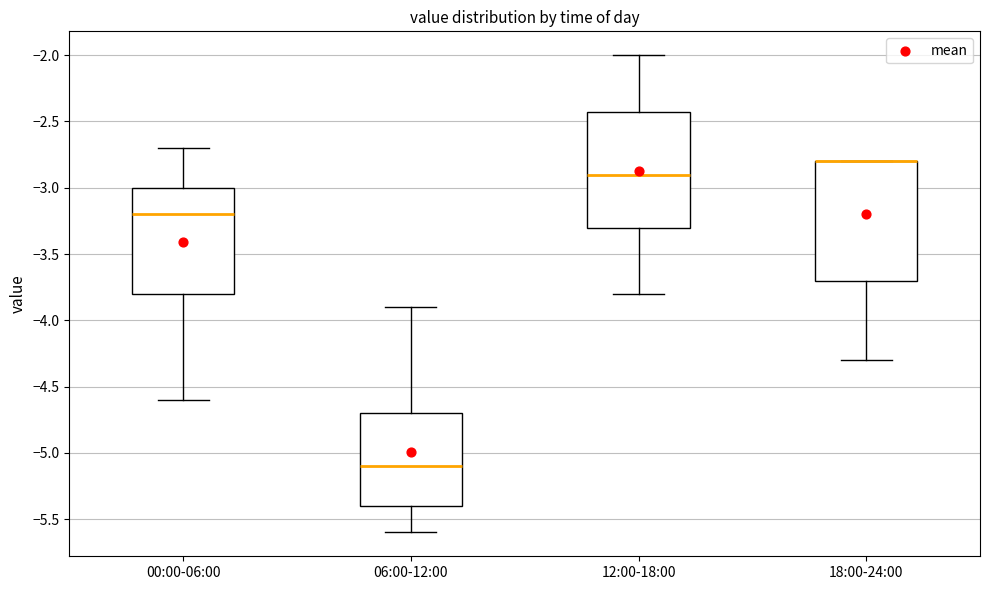

Reading left to right, read every box against the y-axis: the position of its median line, the range the box covers, and the ends of its whiskers. The values are not printed on the chart, so give them approximately, as read against the axis.

00:00-06:00: median -3.2, box -3.8 to -3.0, whiskers -4.6 to -2.7
06:00-12:00: median -5.1, box -5.4 to -4.7, whiskers -5.6 to -3.9
12:00-18:00: median -2.9, box -3.3 to -2.4, whiskers -3.8 to -2.0
18:00-24:00: median -2.8 (drawn on the box's upper edge), box -3.7 to -2.8, whiskers -4.3 to -2.8